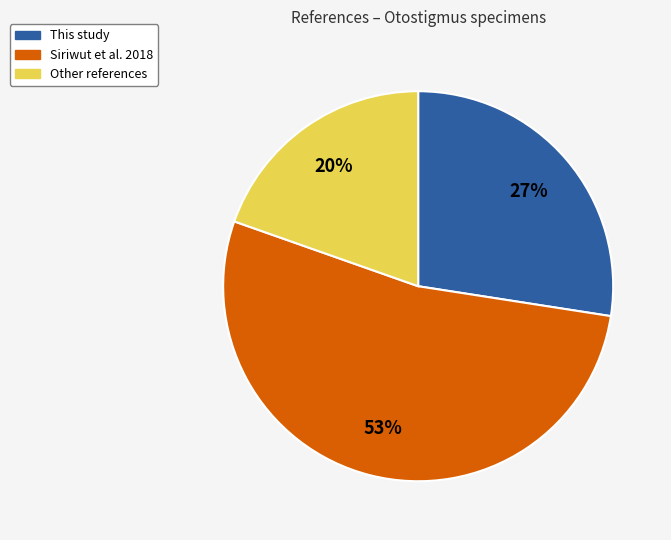

Rank the categories by value from highest to lowest.

Siriwut et al. 2018, This study, Other references